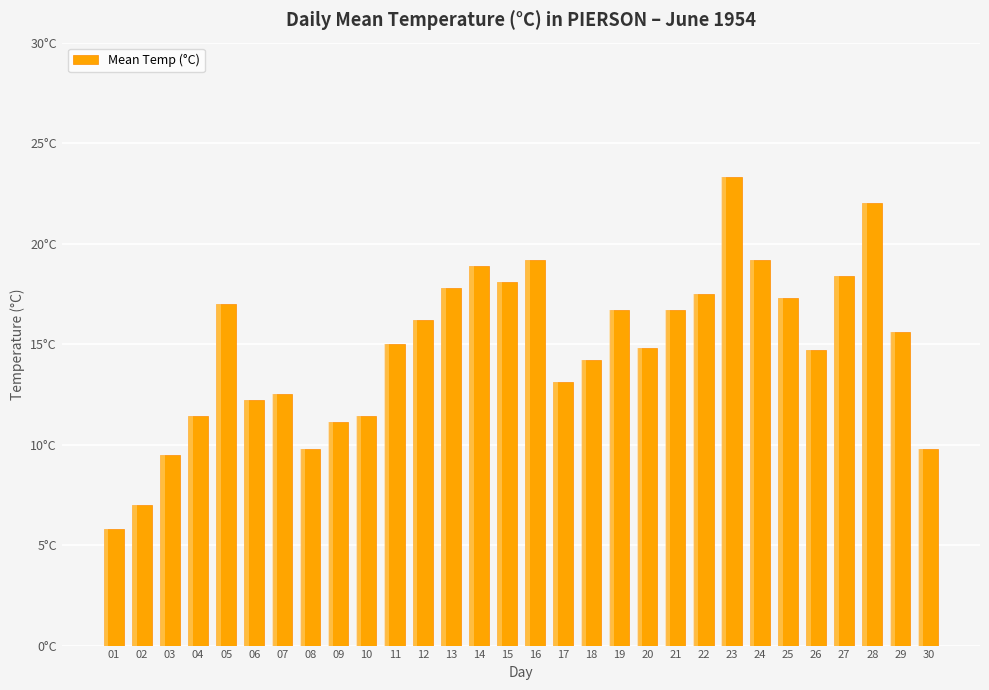

List the labels in order of value, smallest first.

01, 02, 03, 08, 30, 09, 04, 10, 06, 07, 17, 18, 26, 20, 11, 29, 12, 19, 21, 05, 25, 22, 13, 15, 27, 14, 16, 24, 28, 23